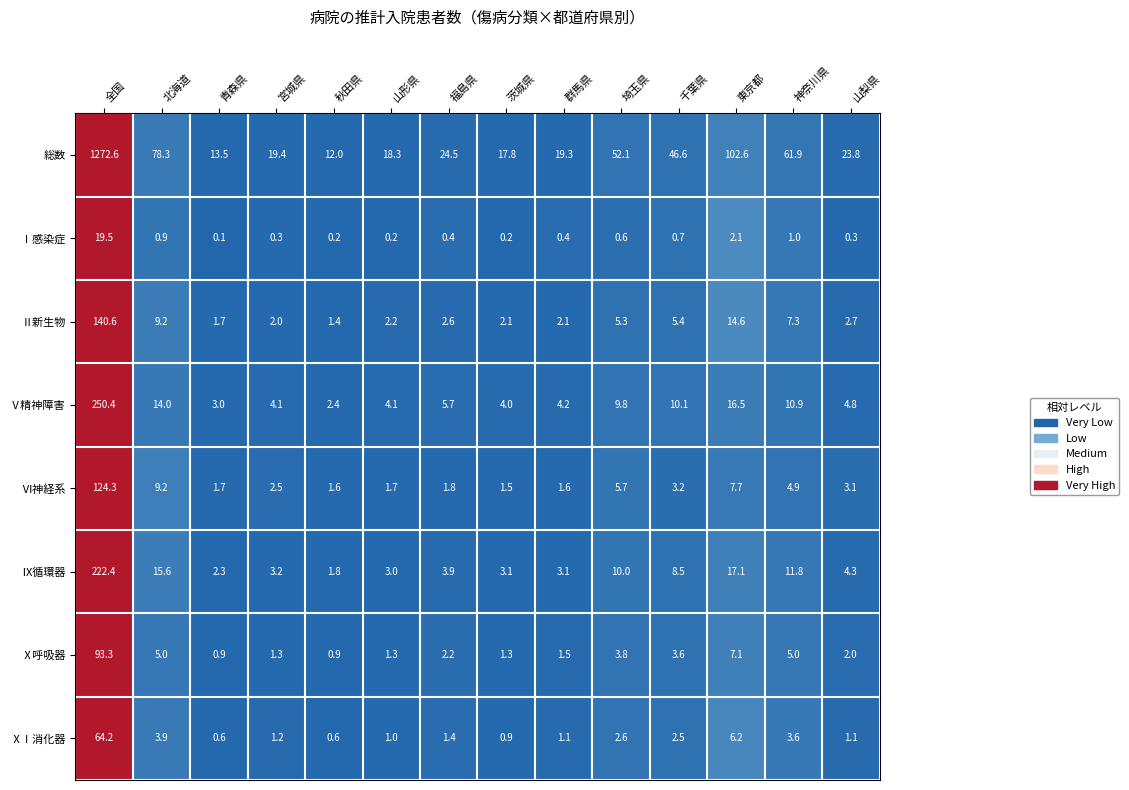

What is the total value across all series at 埼玉県?

89.9